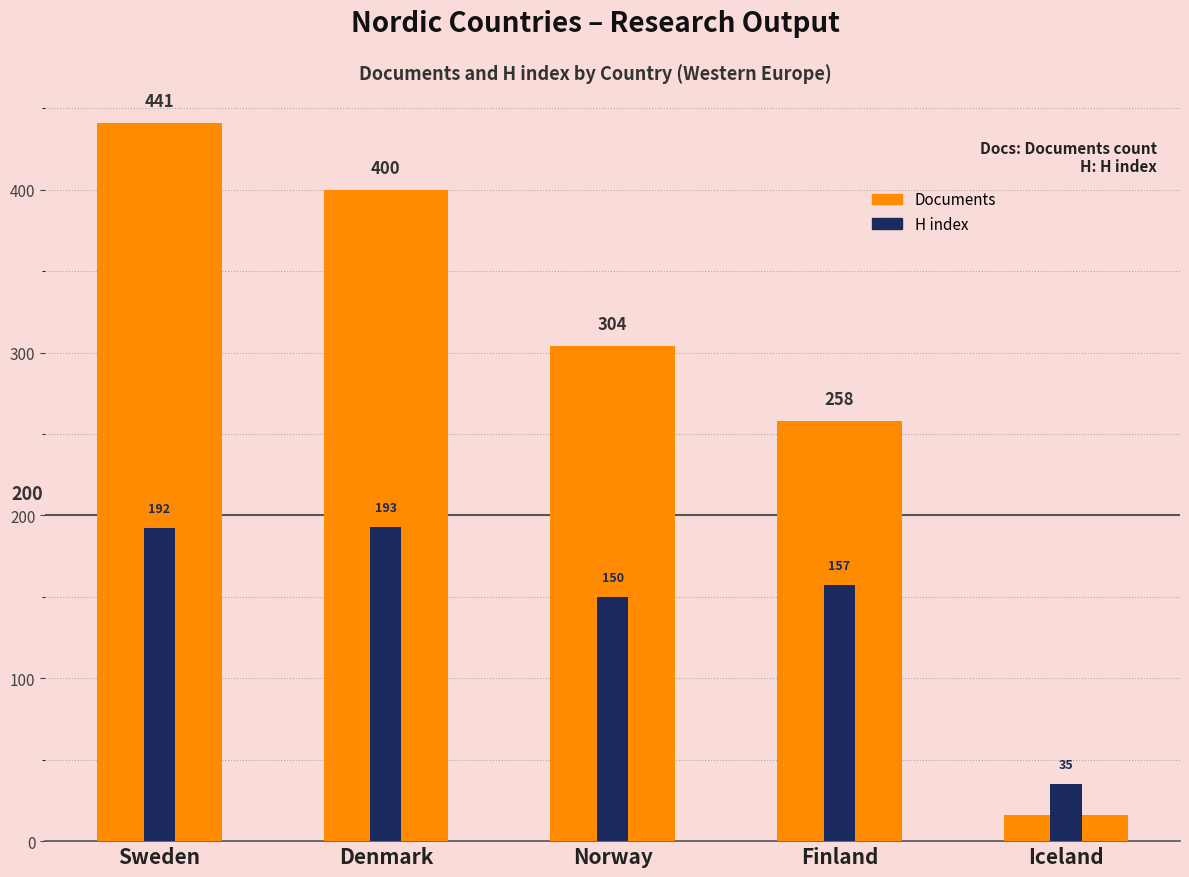

What is the value of the H index bar at the 3rd from the left?

150